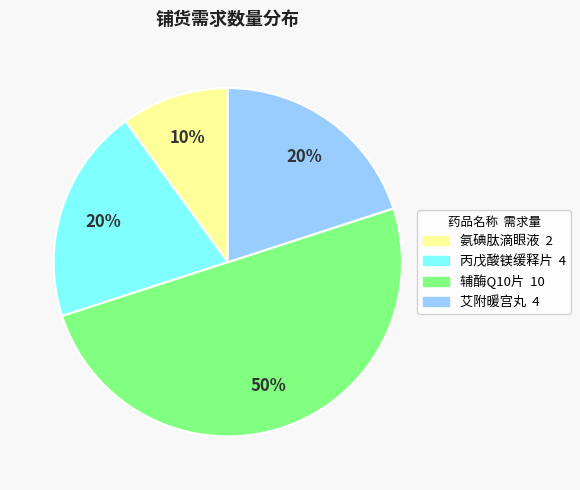

Does 艾附暖宫丸 account for over 50% of the chart?

No